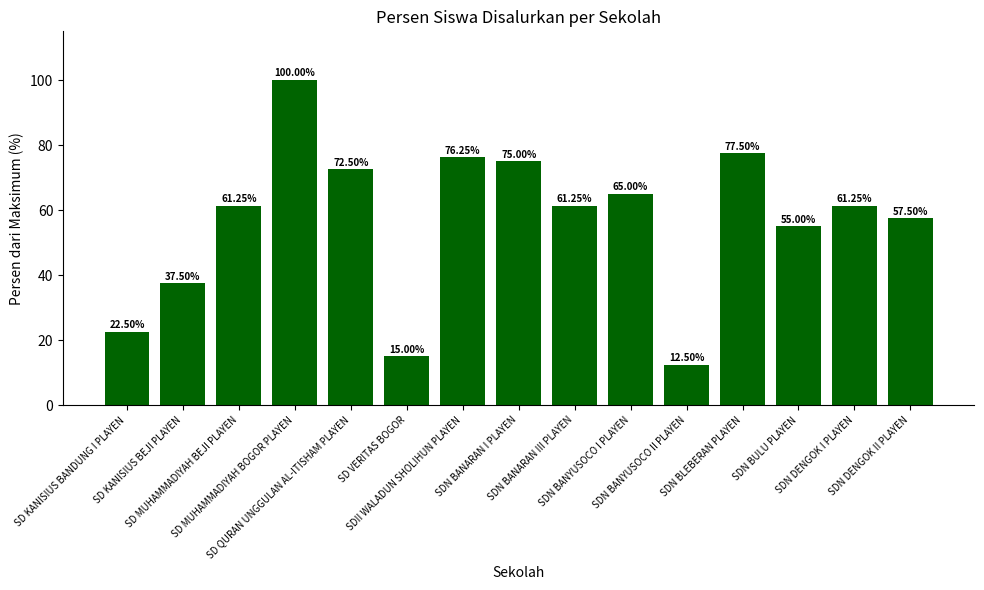

Are the bars grouped side by side (vs. stacked)?

No